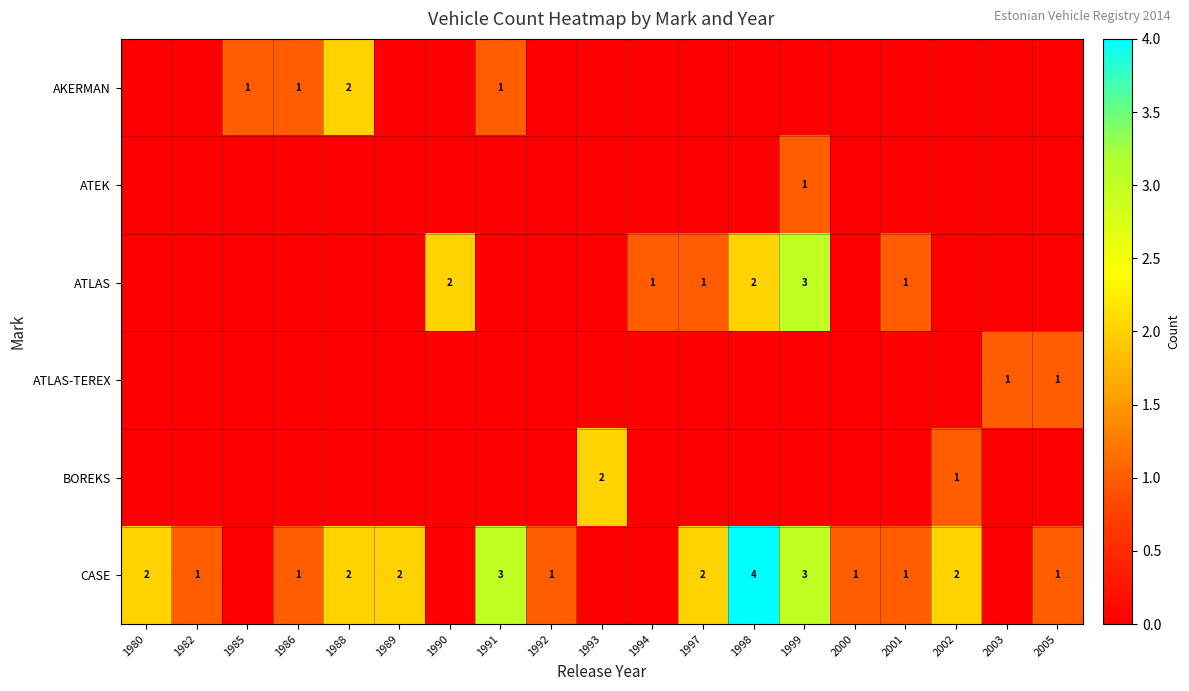

Is the value of AKERMAN at 2005 greater than the value of BOREKS at 1998?

No